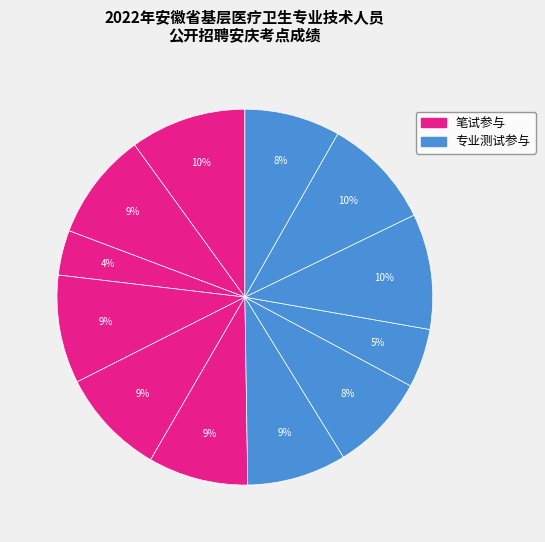

How many slices are in this pie chart?

12